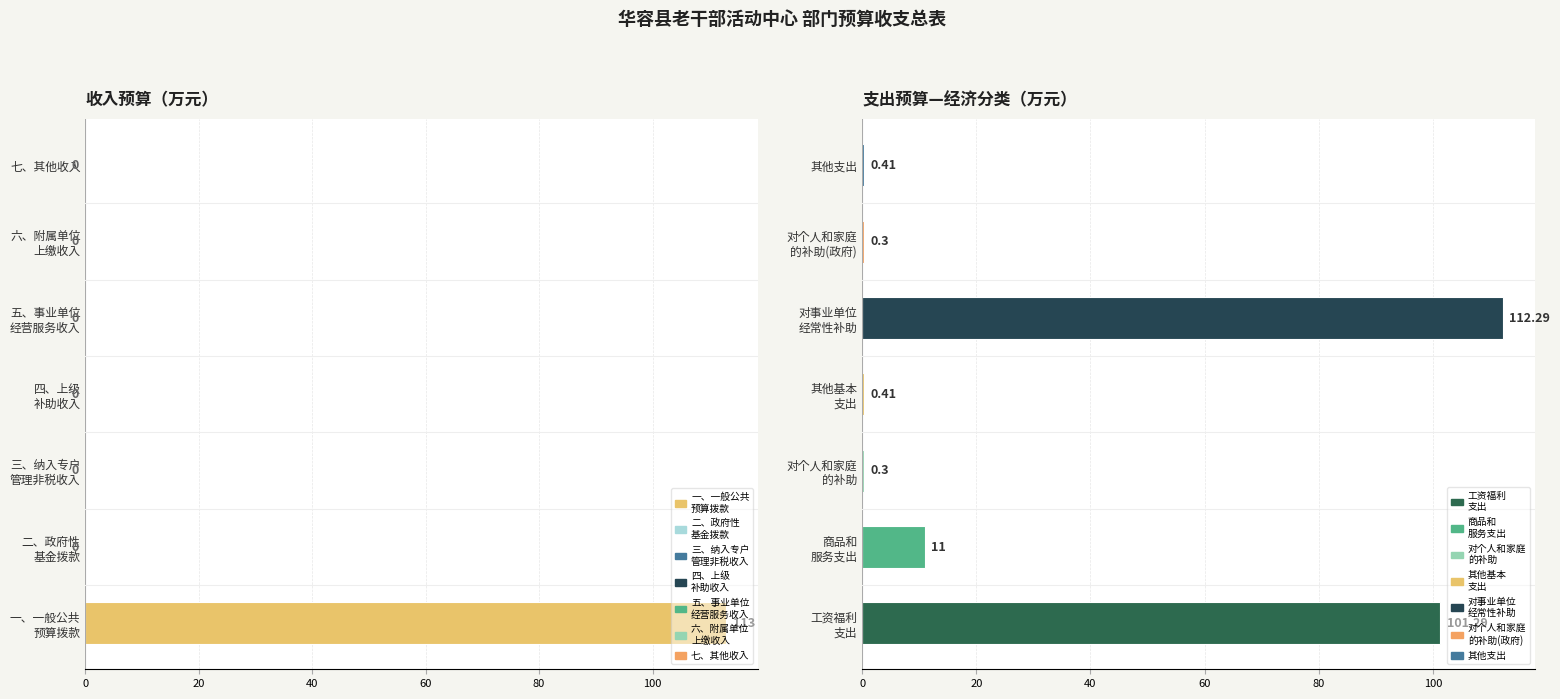

At which category does the chart reach its peak across all series?

一、一般公共 预算拨款